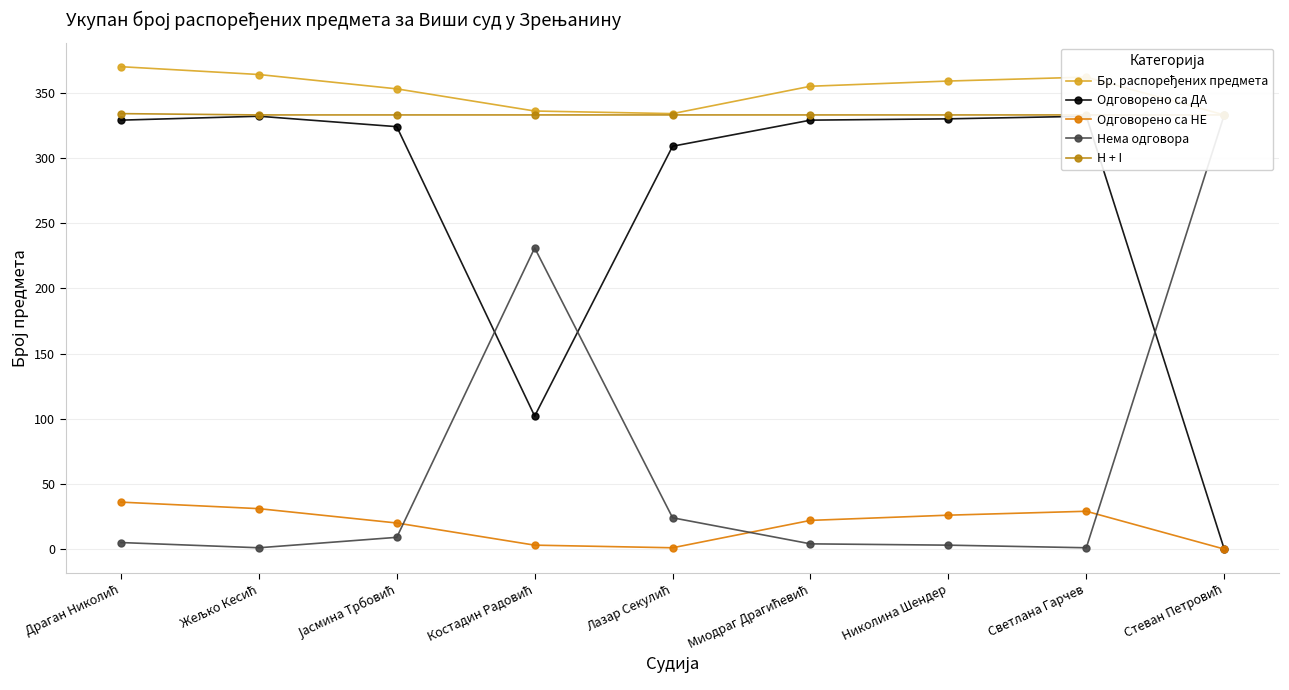

Which series has the largest total across all categories?

Бр. распоређених предмета